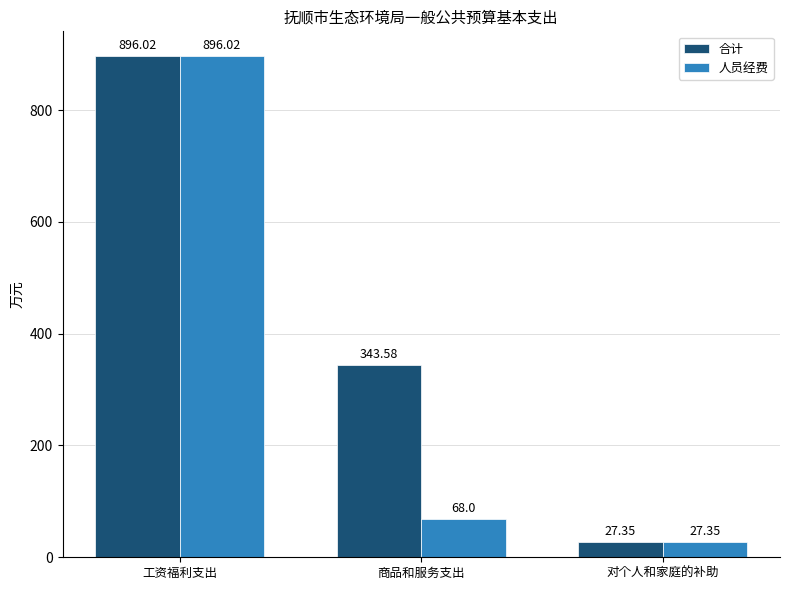

What are all the series names shown in the legend?

合计, 人员经费